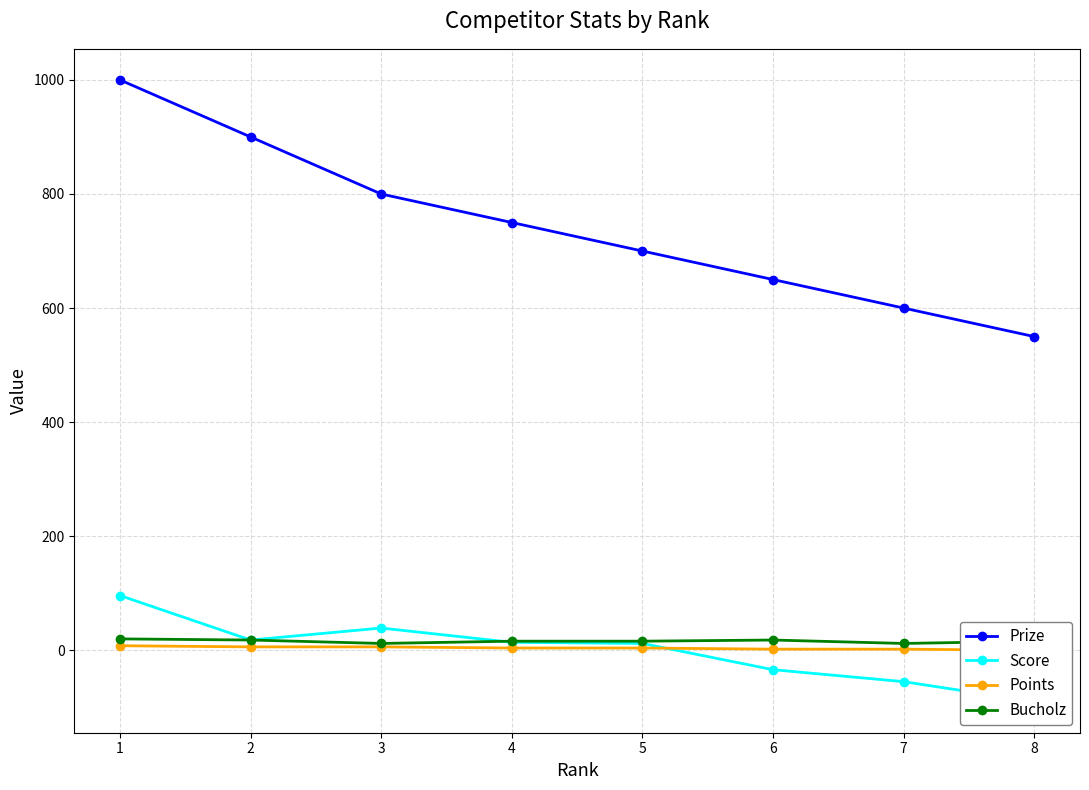

Is the value of Prize at 8 greater than the value of Score at 3?

Yes